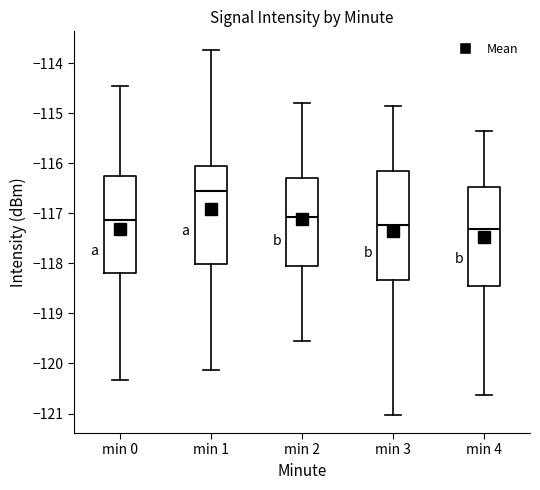

Reading left to right, read every box against the y-axis: the position of its median line, the range the box covers, and the ends of its whiskers. The values are not printed on the chart, so give them approximately, as read against the axis.

min 0: median -117.1, box -118.2 to -116.3, whiskers -120.3 to -114.4
min 1: median -116.6, box -118.0 to -116.0, whiskers -120.1 to -113.7
min 2: median -117.1, box -118.0 to -116.3, whiskers -119.5 to -114.8
min 3: median -117.2, box -118.3 to -116.2, whiskers -121.0 to -114.8
min 4: median -117.3, box -118.5 to -116.5, whiskers -120.6 to -115.3